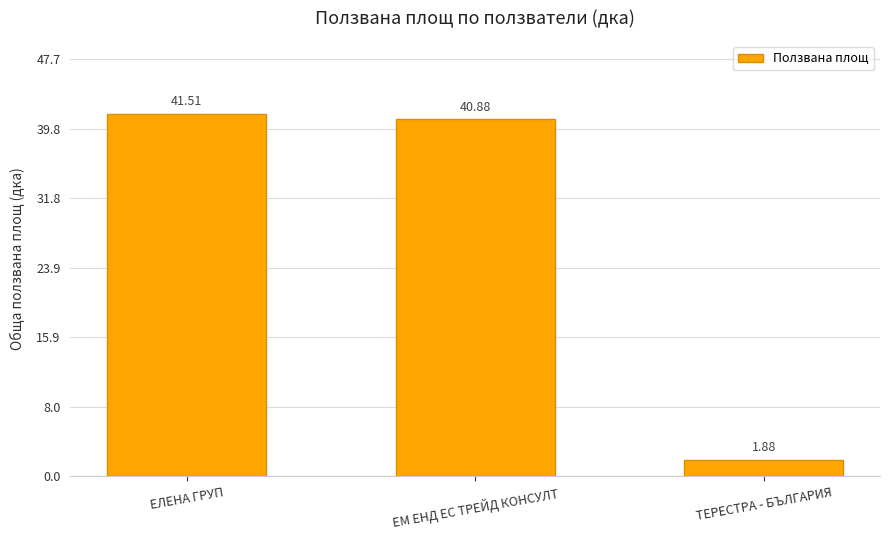

Is it true that the value at ЕМ ЕНД ЕС ТРЕЙД КОНСУЛТ is 40.9?

True